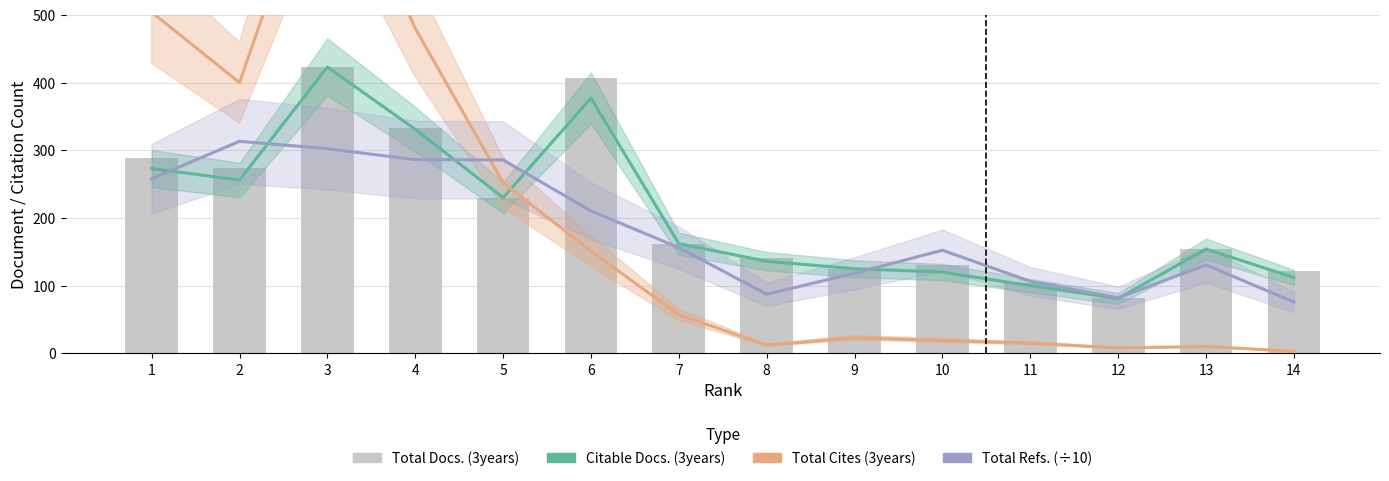

Which series changed the most between 6 and 8?

Total Docs. (3years)